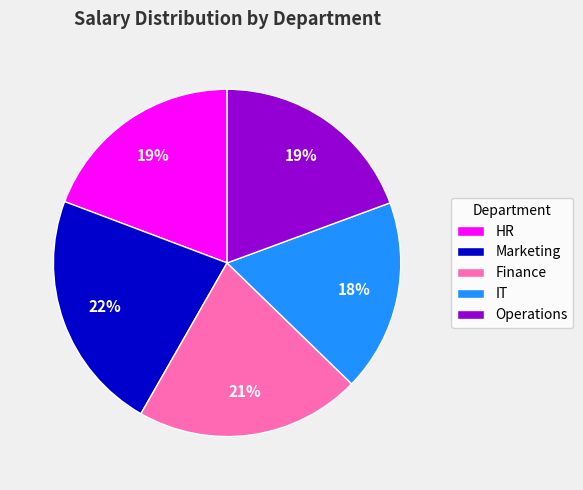

Is it true that Operations is 34% of the pie?

False